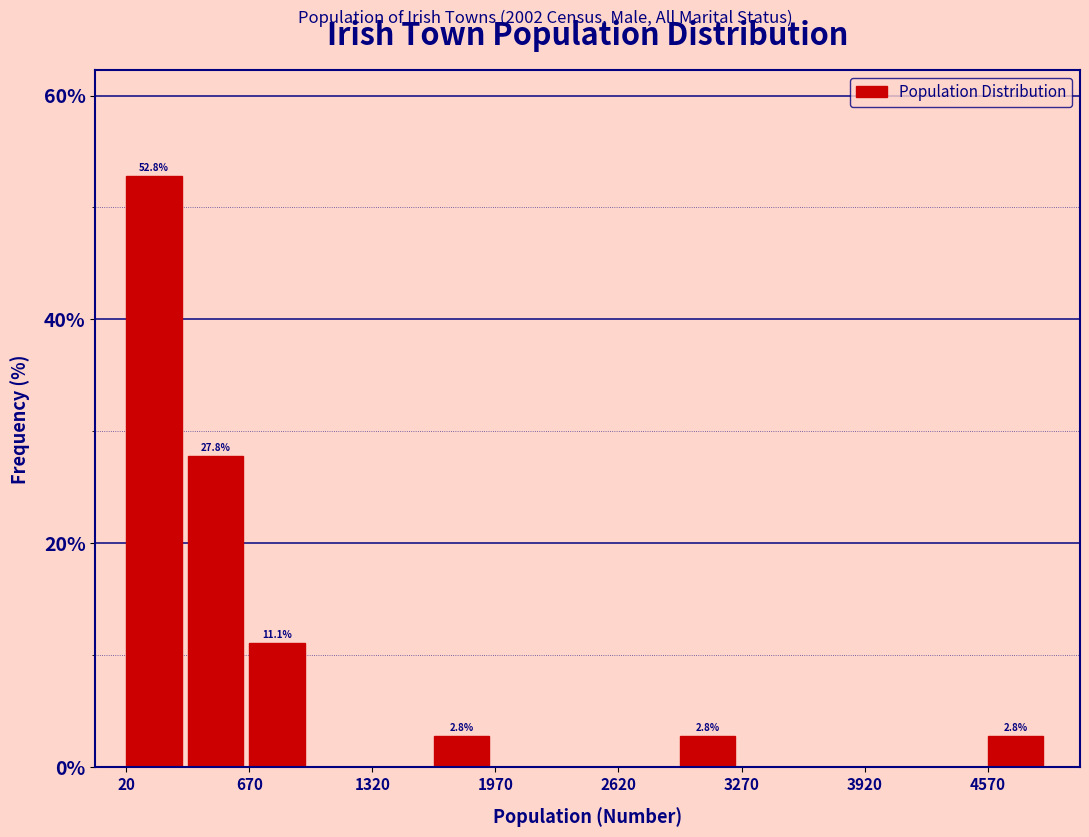

Read against the x-axis, roughly where is the centre of the tallest bar?

200